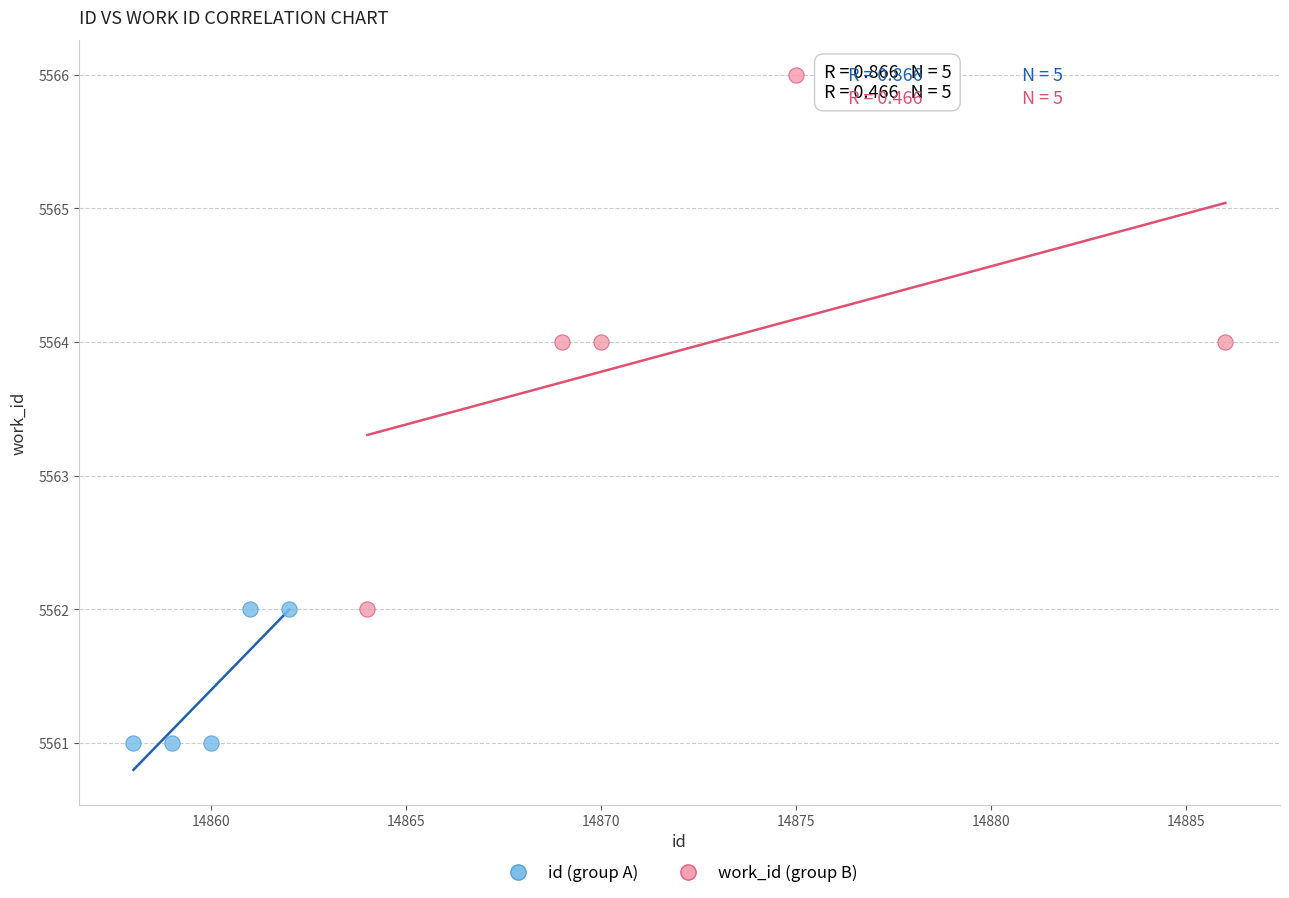

Which series has the largest Y range (max minus min)?

work_id (group B)